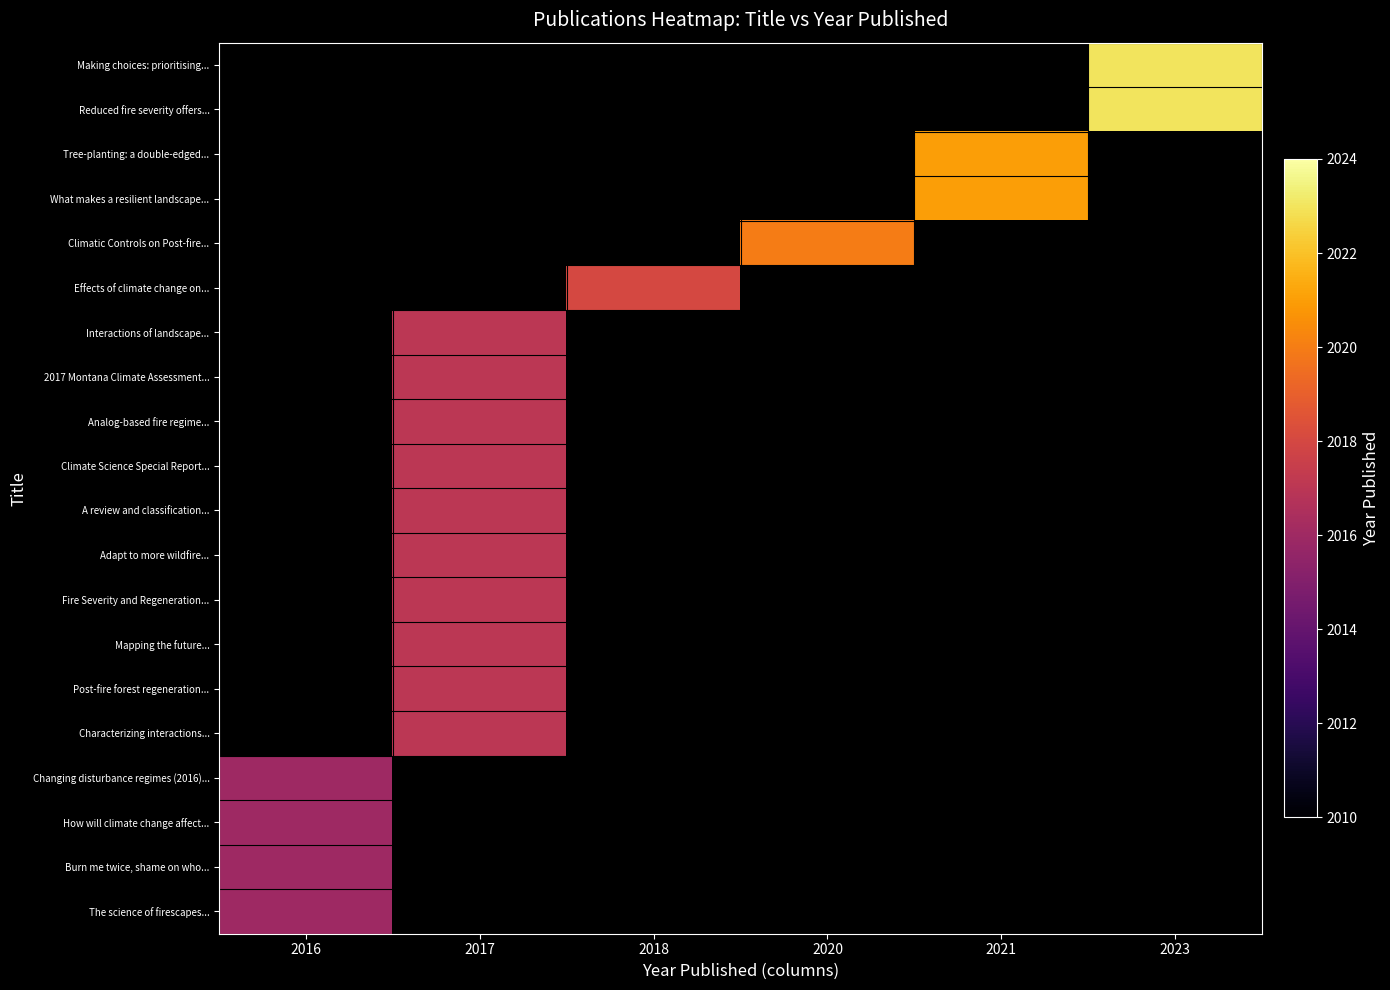

At how many categories does at least one series exceed 1061?

6